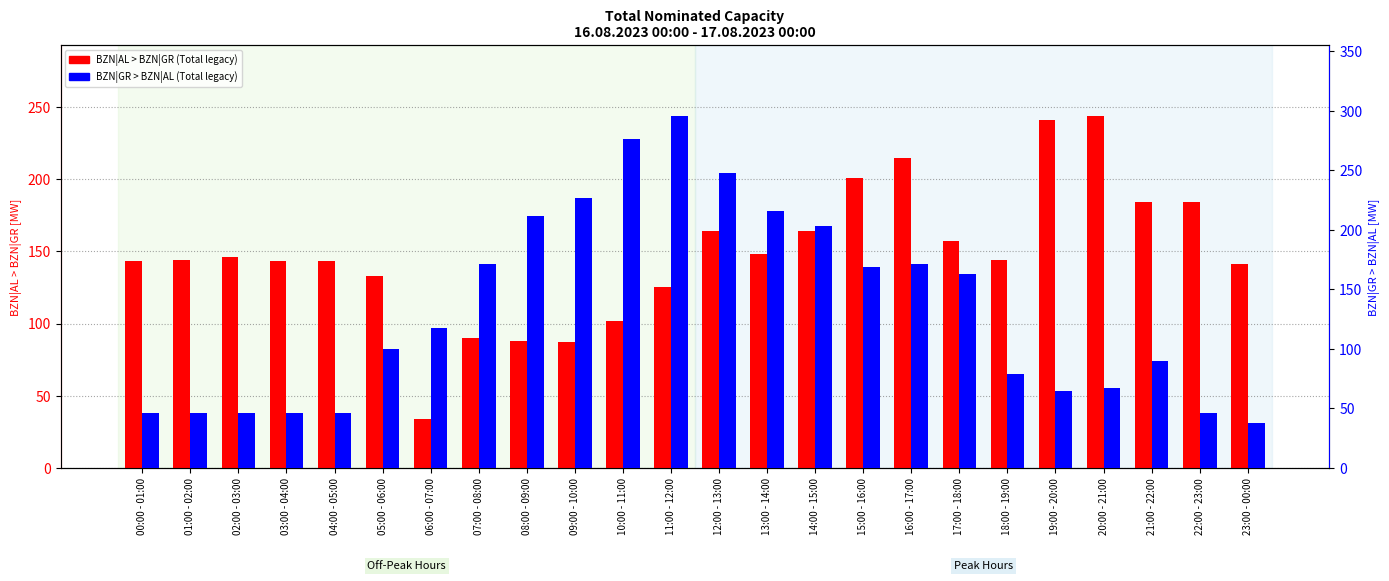

What is the label of the 13th bar from the left?

12:00 - 13:00